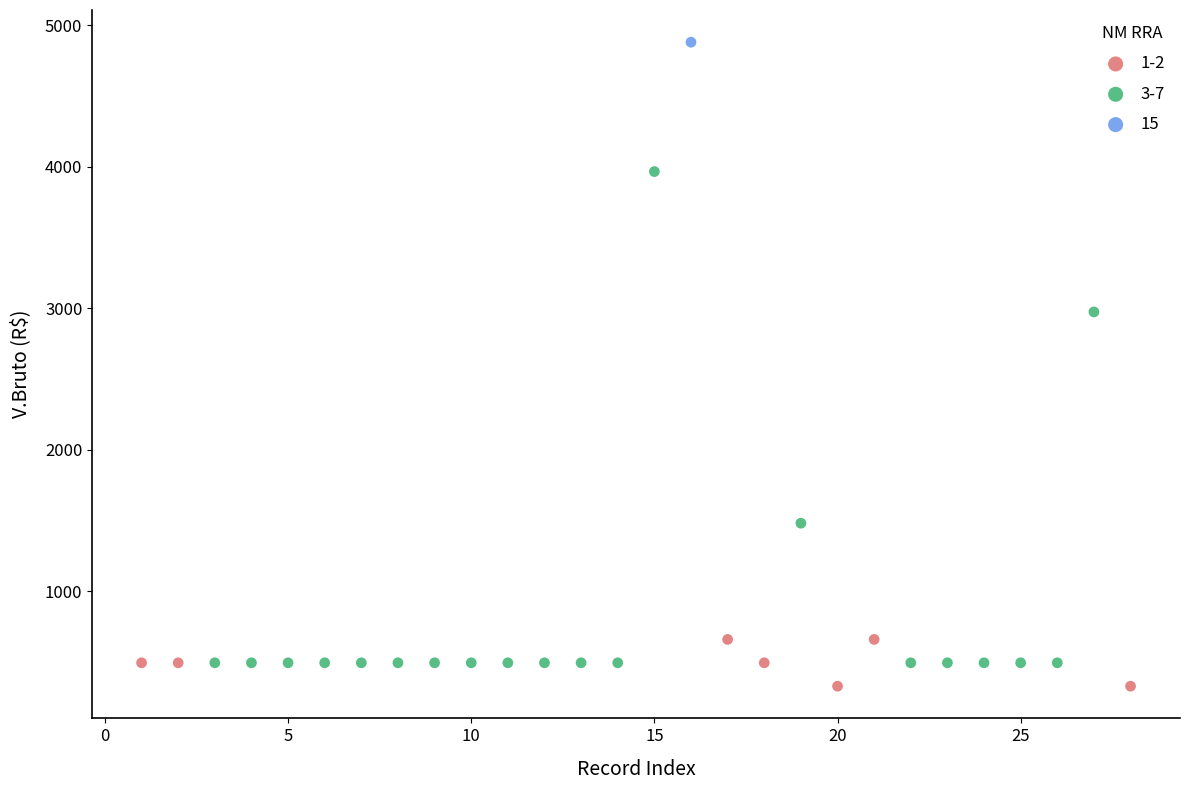

Which series reaches the minimum Y coordinate?

1-2